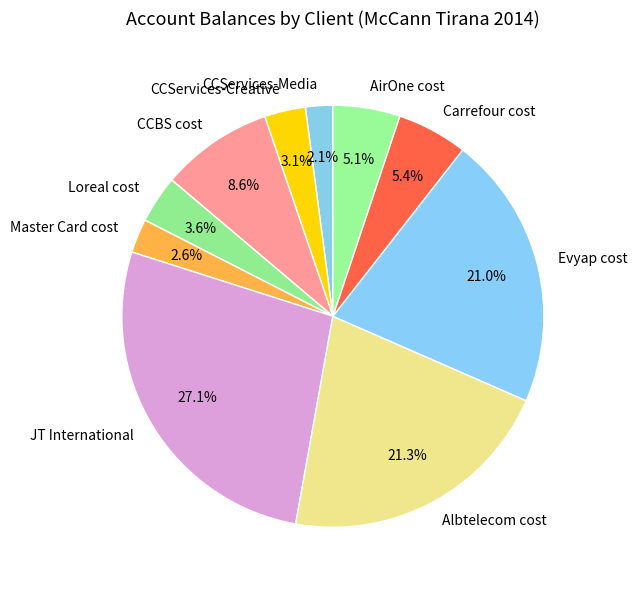

What portion of the pie excludes Albtelecom cost?

78.7%